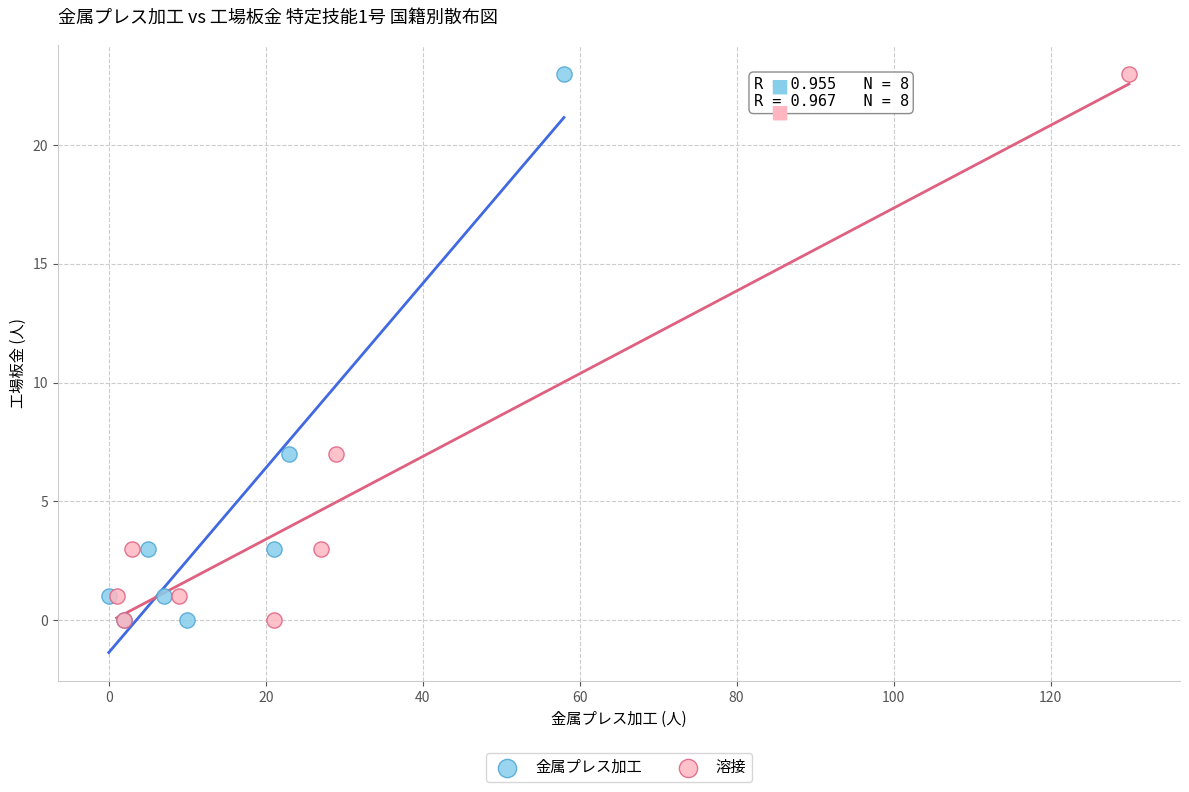

What are all the series names shown in the legend?

金属プレス加工, 溶接